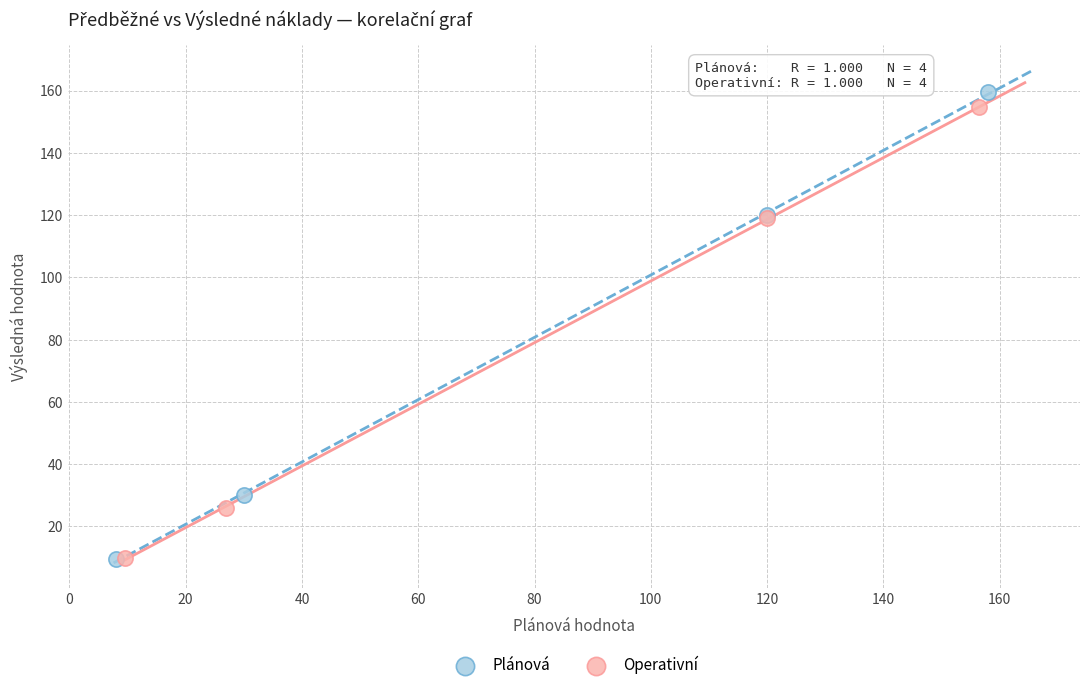

Which series has the largest Y range (max minus min)?

Plánová